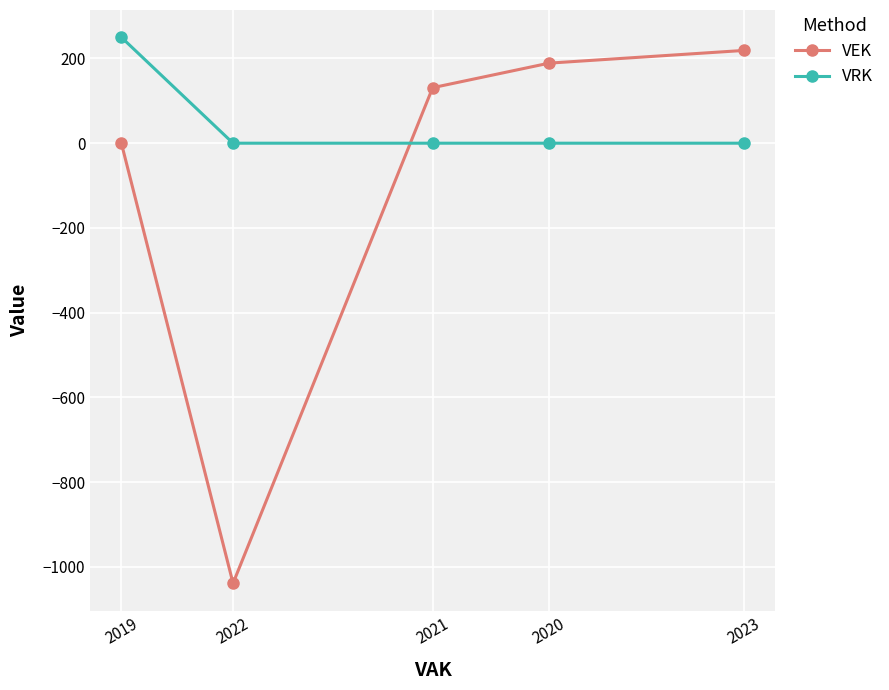

True or false: VEK has more than 0 points higher than both neighbors.

False